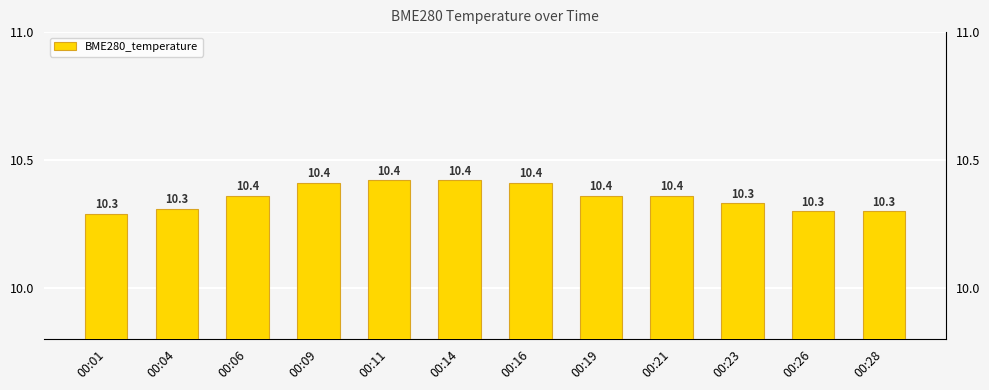

Reading left to right, extract all data points from this chart.

00:01=10.3	00:04=10.3	00:06=10.4	00:09=10.4	00:11=10.4	00:14=10.4	00:16=10.4	00:19=10.4	00:21=10.4	00:23=10.3	00:26=10.3	00:28=10.3